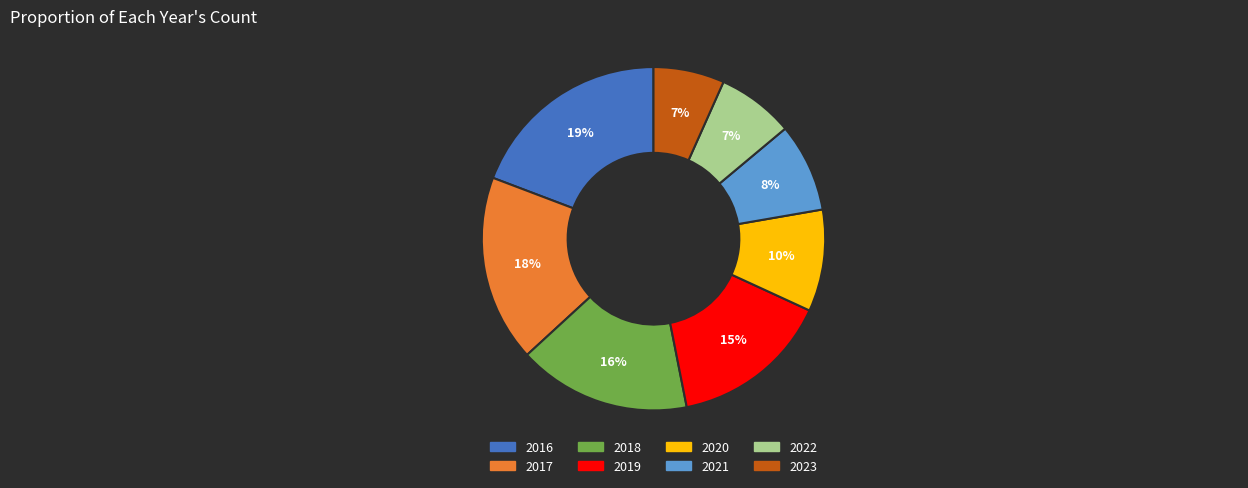

What is the ratio of the value at 2022 to the value at 2017?

0.4